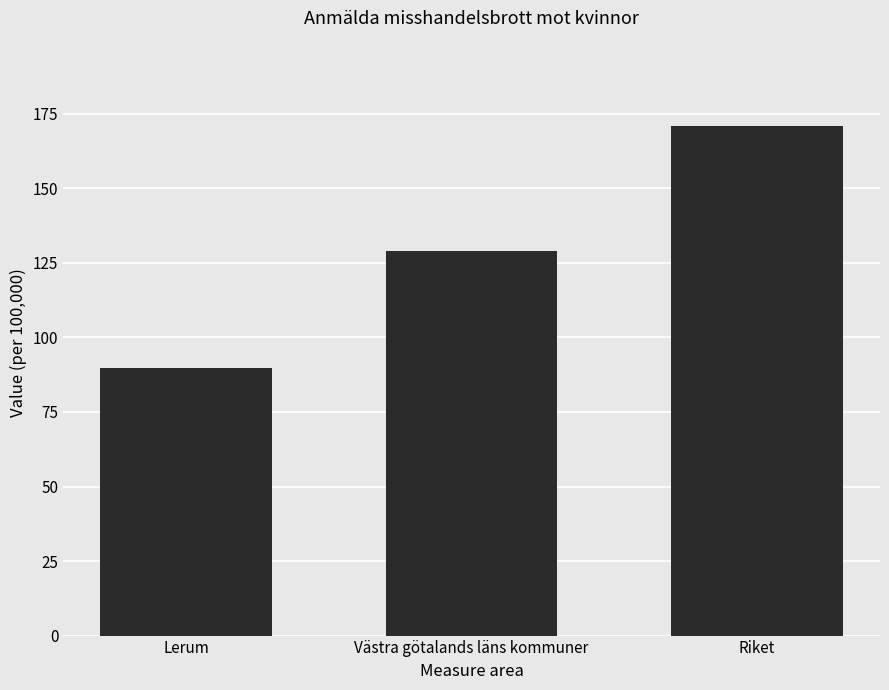

Rank the categories by value from lowest to highest.

Lerum, Västra götalands läns kommuner, Riket